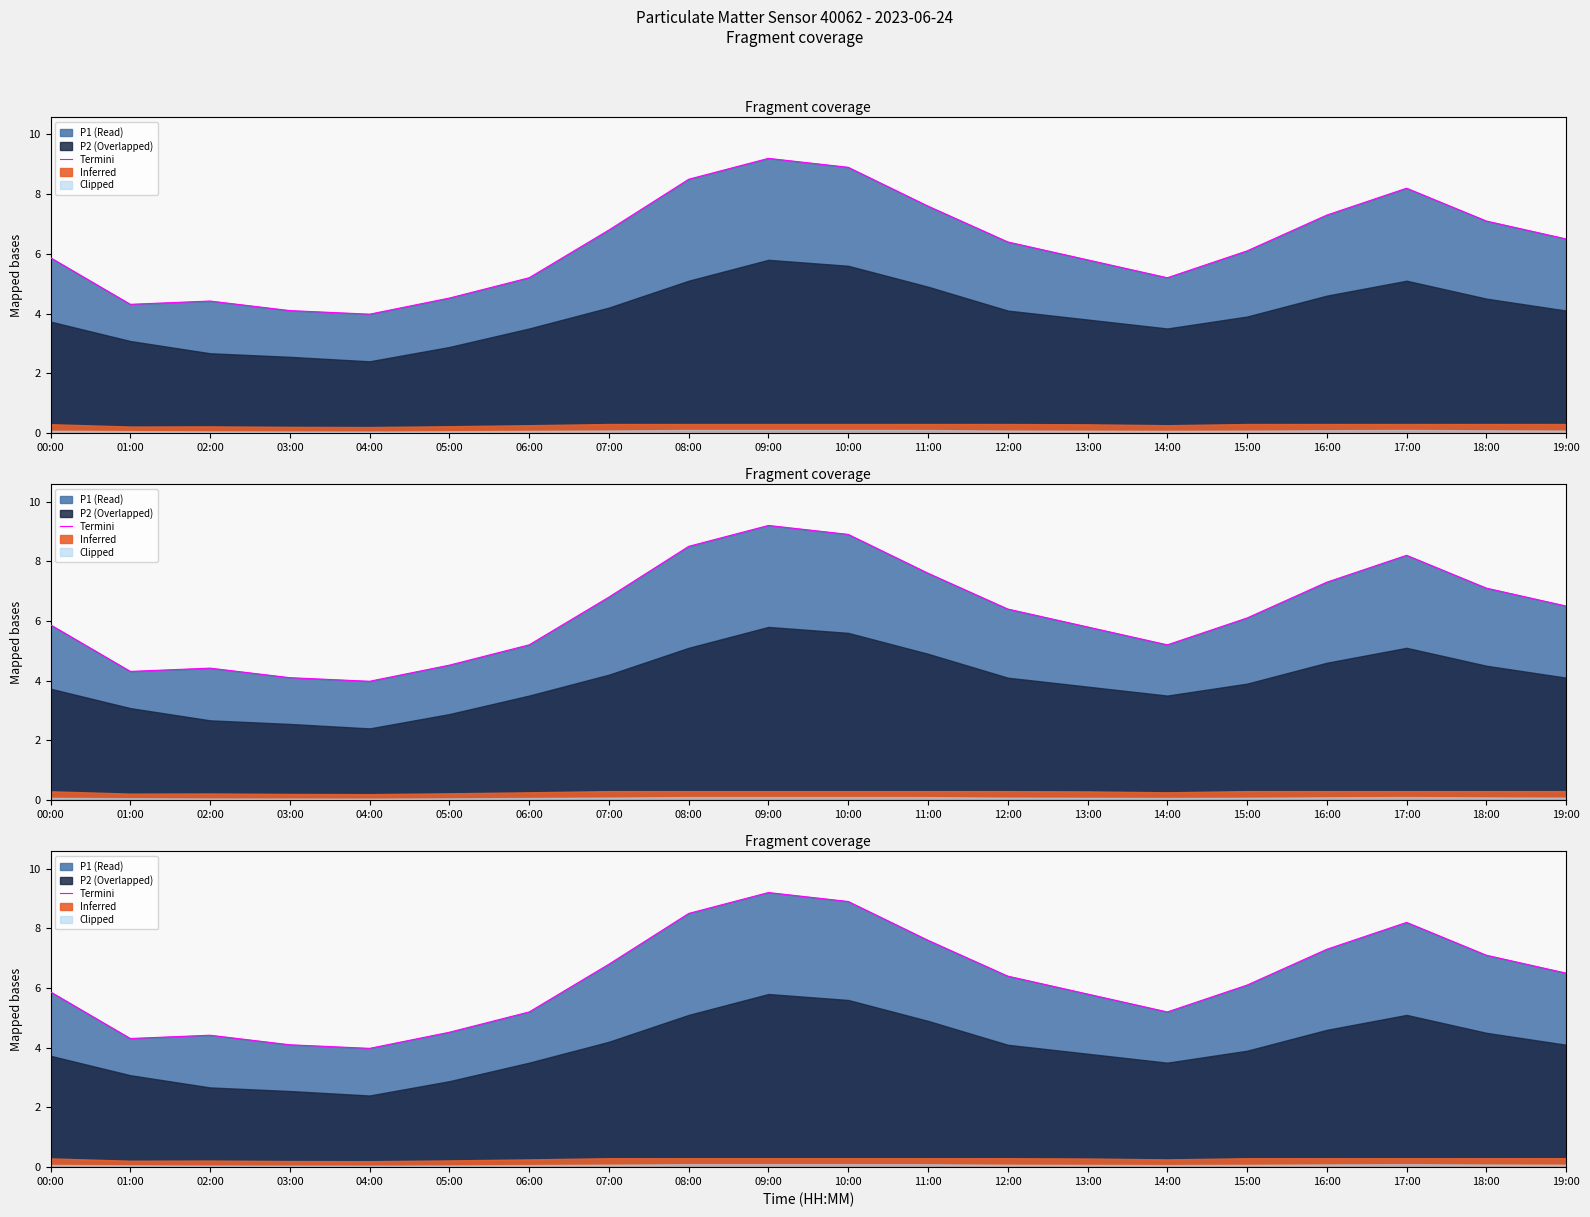

Does the chart have visible grid lines?

No